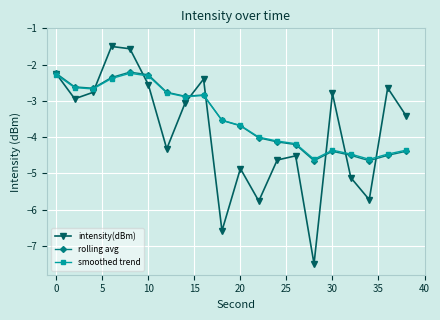

Does the chart display data point markers on the line(s)?

Yes